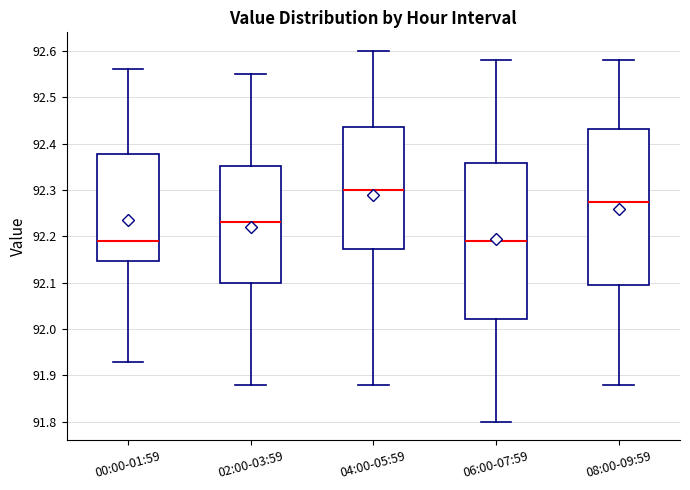

Reading left to right, transcribe this box plot: for each box, give where its median line is, the range the box spans, and where its two whiskers end, as read against the y-axis. The values are not printed on the chart, so give them approximately, as read against the axis.

00:00-01:59: median 92.19, box 92.15 to 92.38, whiskers 91.93 to 92.56
02:00-03:59: median 92.23, box 92.10 to 92.35, whiskers 91.88 to 92.55
04:00-05:59: median 92.30, box 92.17 to 92.44, whiskers 91.88 to 92.60
06:00-07:59: median 92.19, box 92.02 to 92.36, whiskers 91.80 to 92.58
08:00-09:59: median 92.28, box 92.10 to 92.43, whiskers 91.88 to 92.58